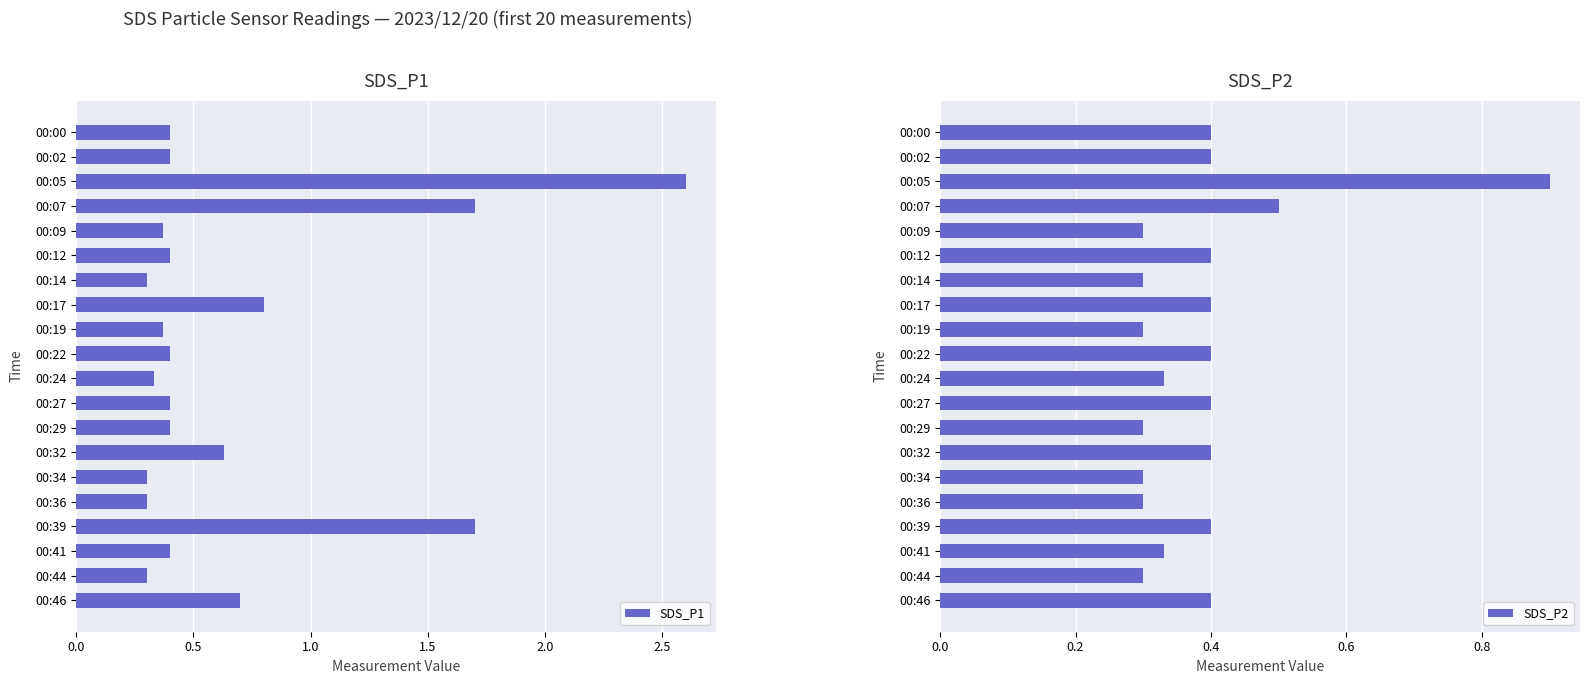

What is the maximum value for SDS_P1?

2.6